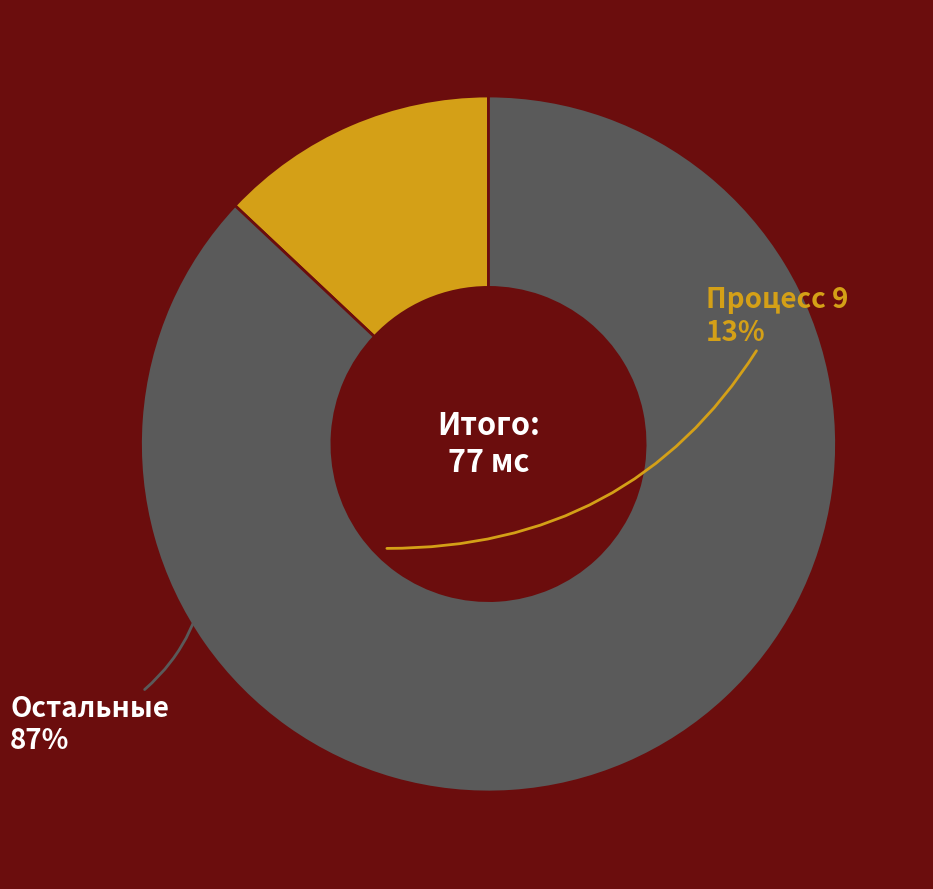

How many segments does this pie chart have?

2